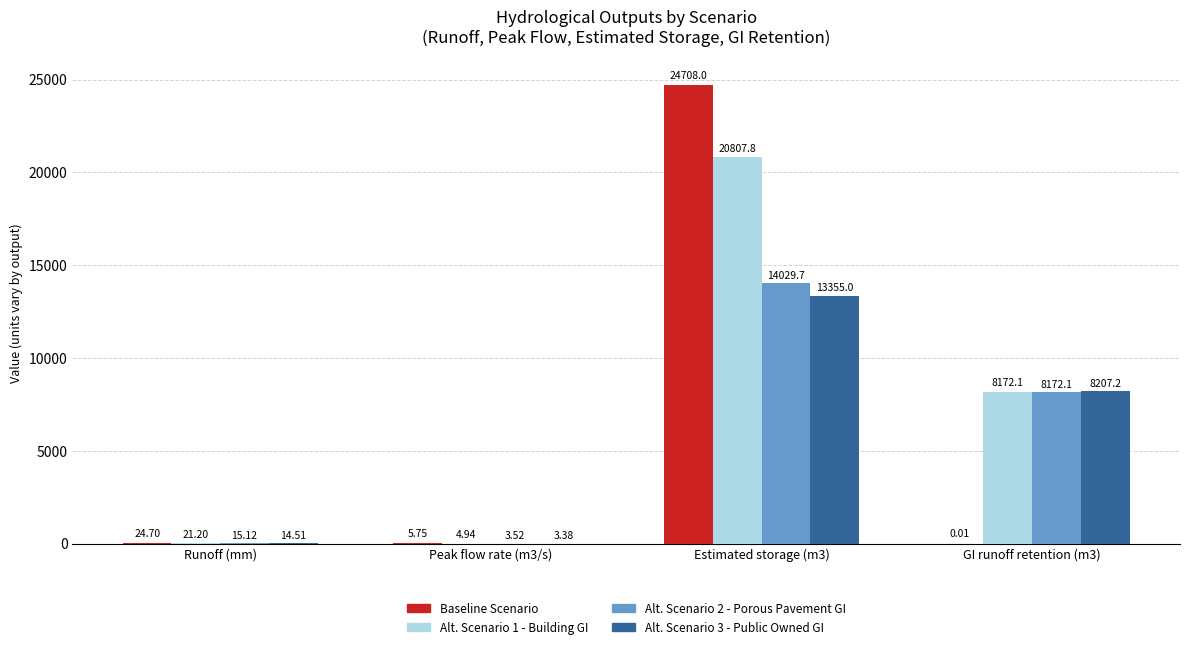

At which category is the sum across all series the highest?

Estimated storage (m3)